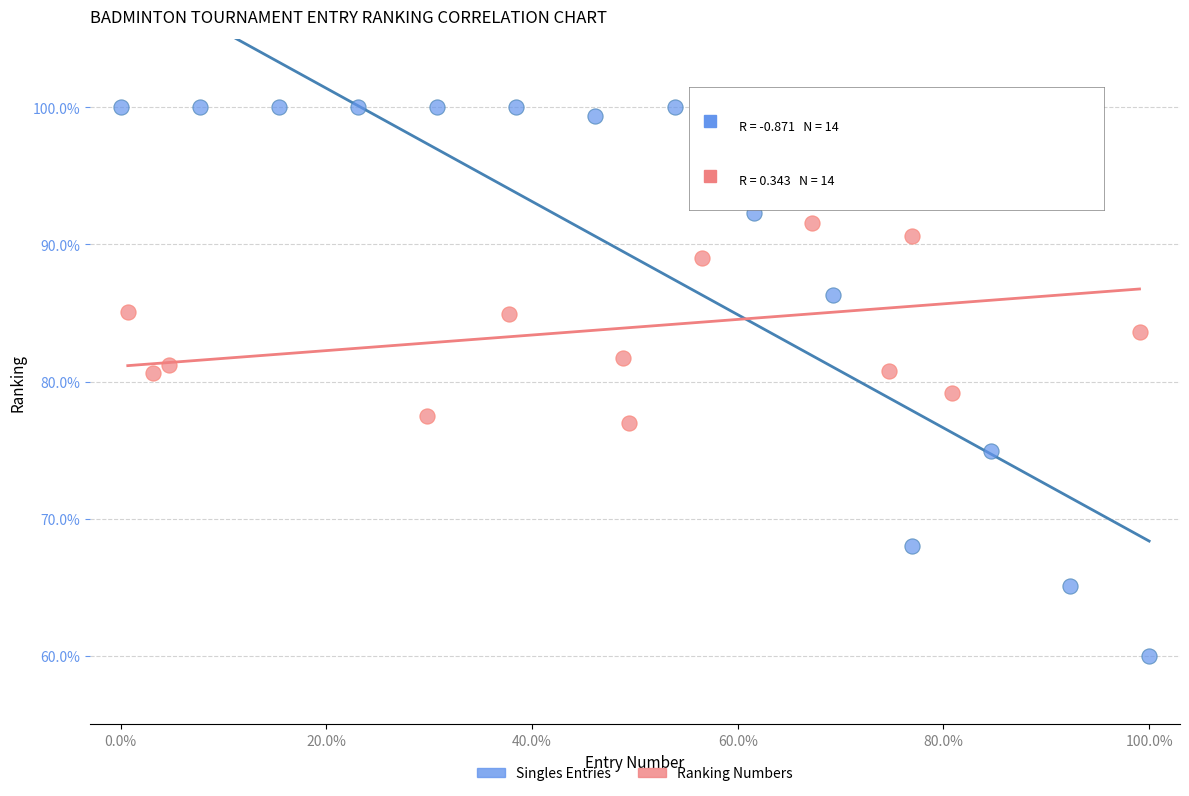

Which series has the largest Y range (max minus min)?

Singles Entries